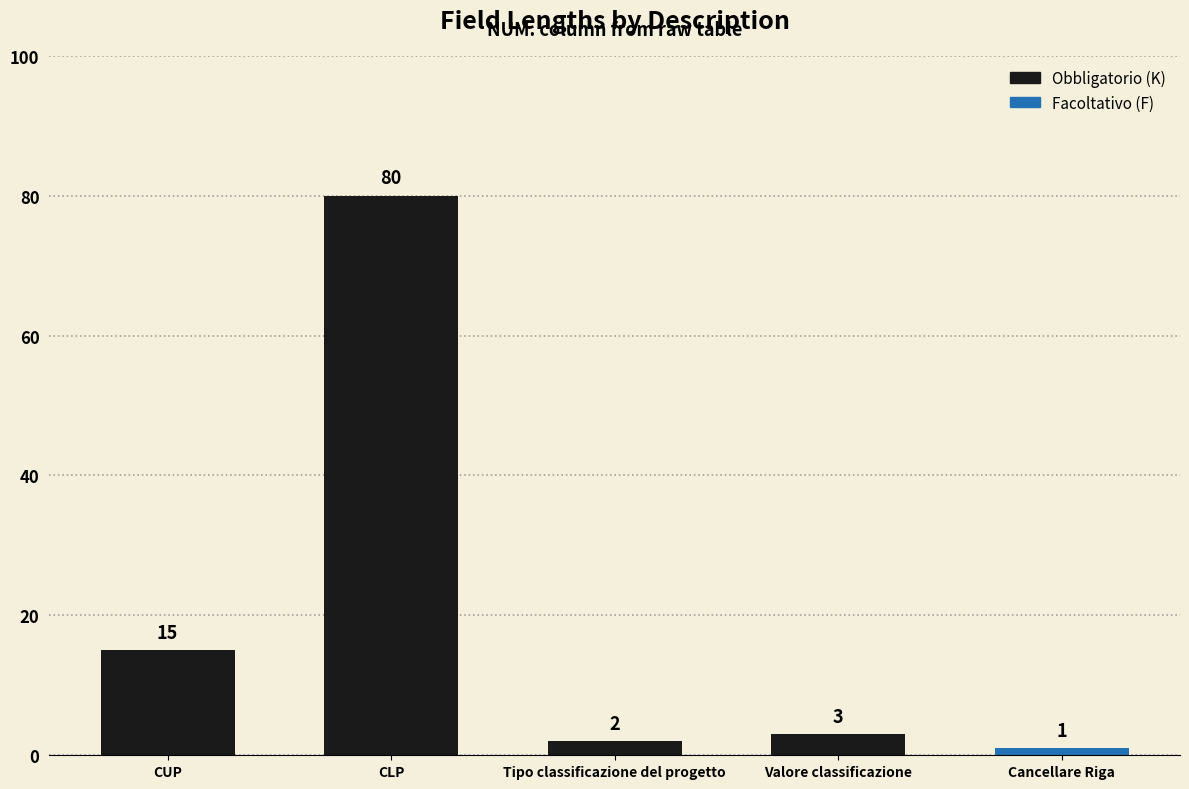

Does the chart contain stacked bars?

No